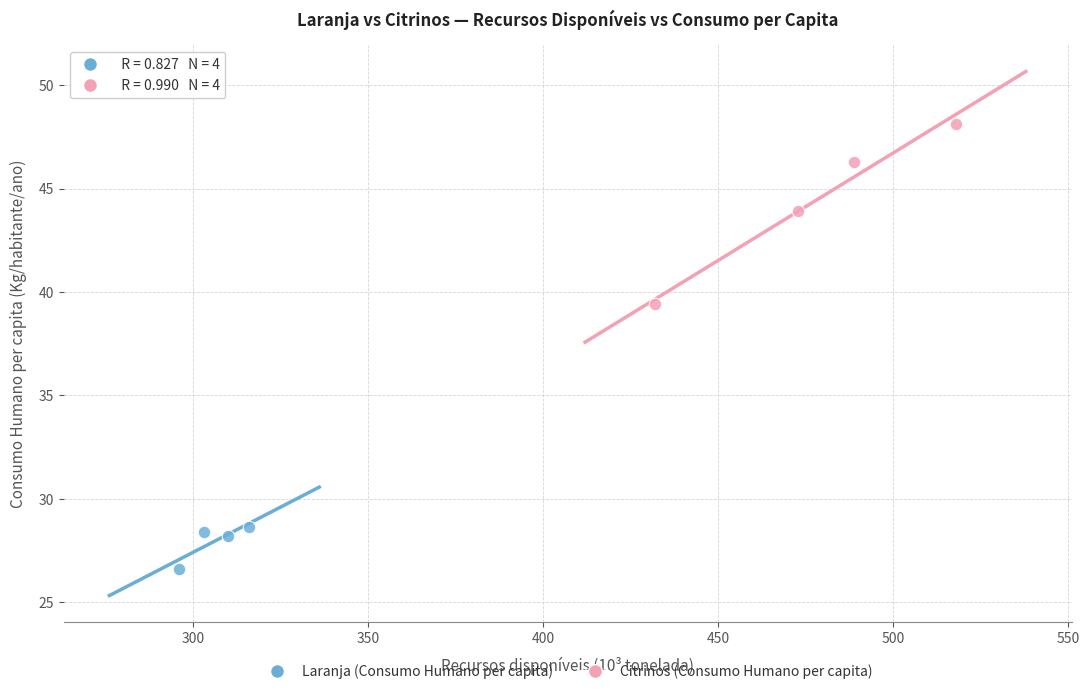

Which series contains the lowest Y value?

Laranja (Consumo Humano per capita)